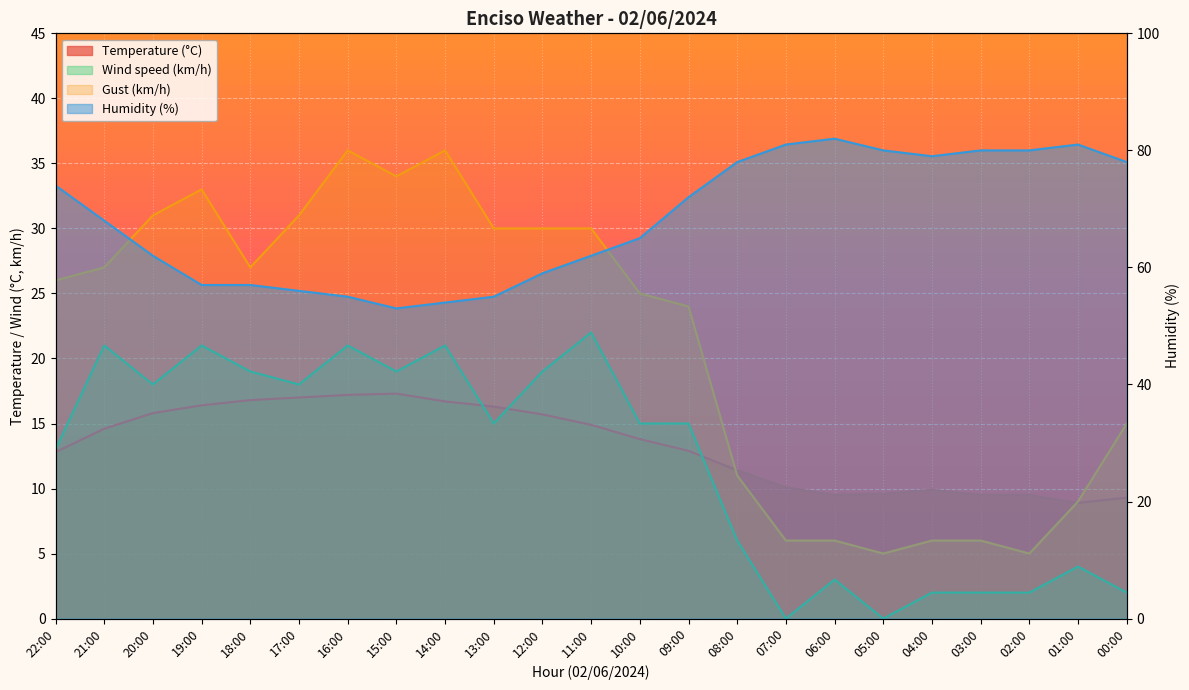

Where is Wind speed (km/h) nearest to the value 11?

22:00